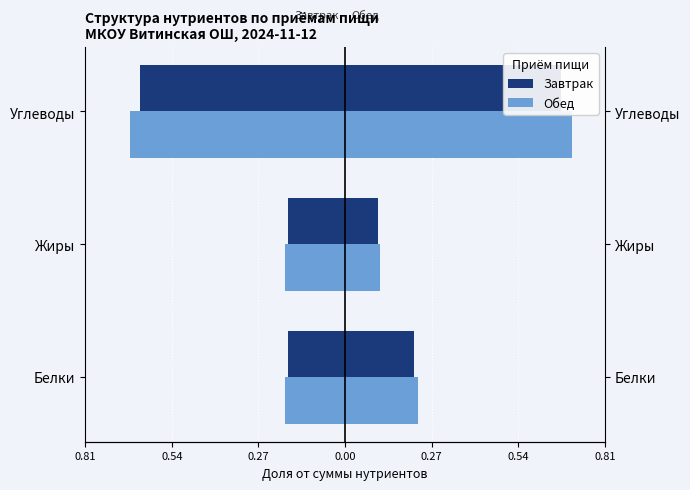

Rank the series by their average value, from lowest to highest.

Обед (Белки/Жиры/Угл), Завтрак (Белки/Жиры/Угл)